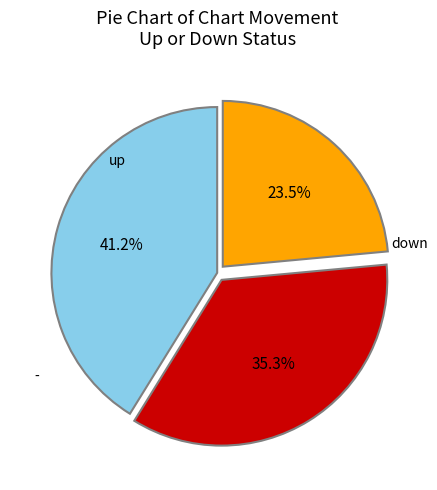

Is there any slice that represents more than half of the pie?

No